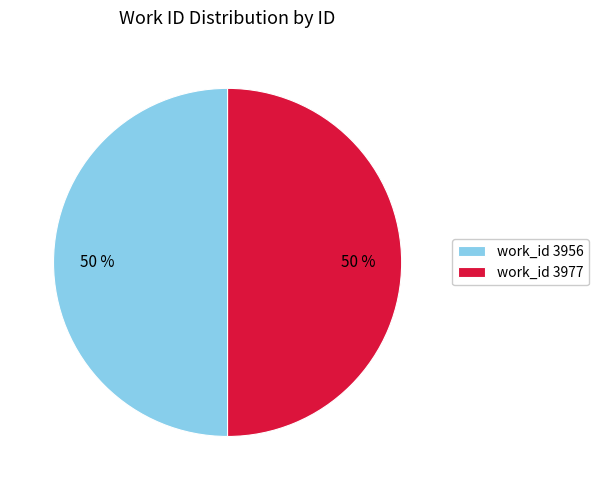

Combined, do work_id 3977 and work_id 3956 account for over 50%?

Yes